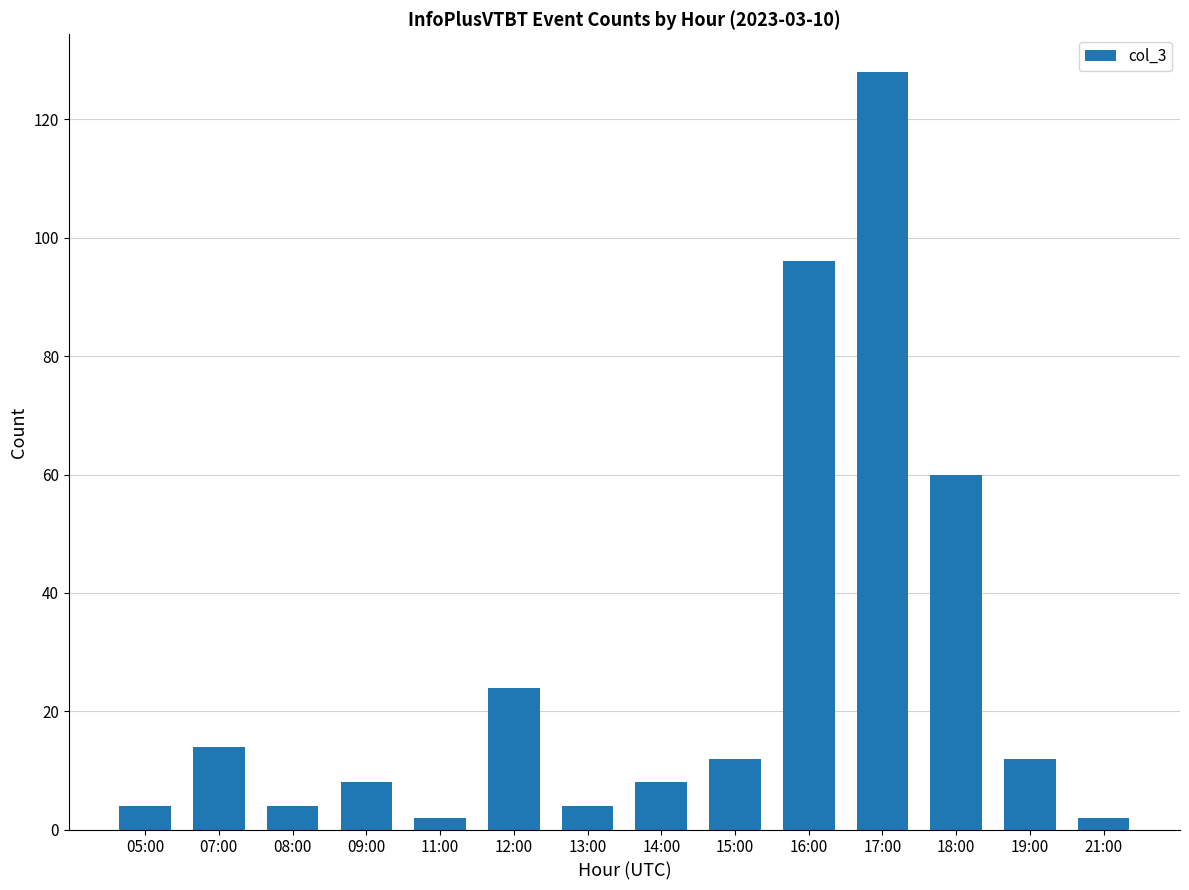

What position from the right is 15:00?

6